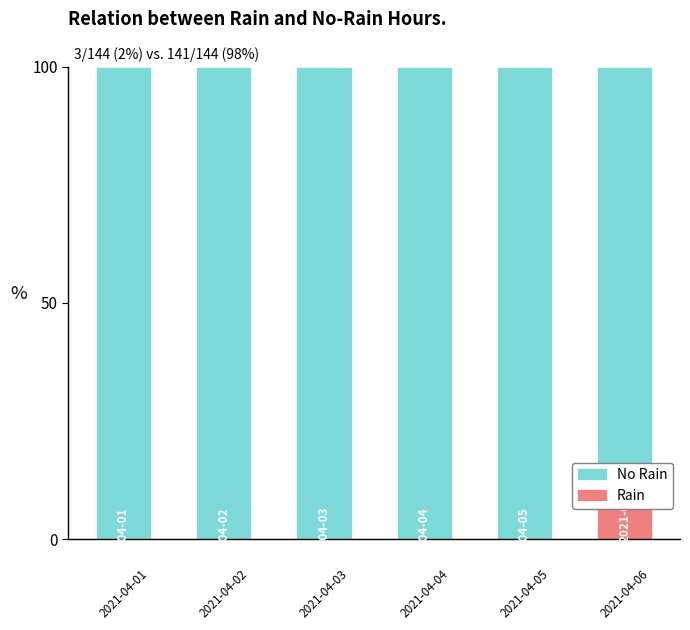

List the series in order of their peak value, highest first.

No Rain, Rain